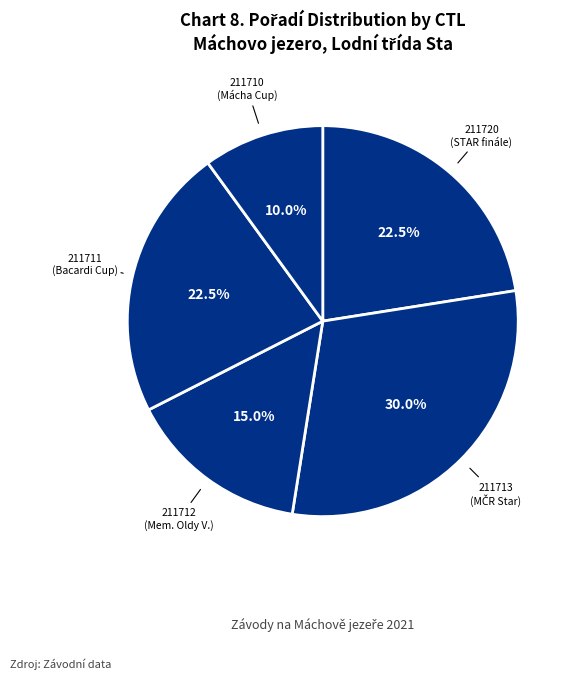

Does any single category account for the majority?

No